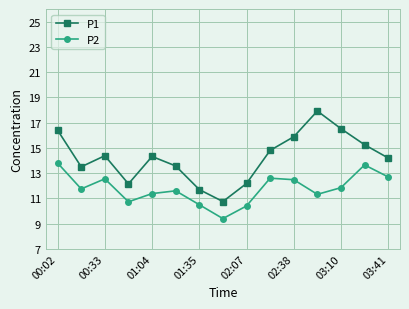

True or false: P1 and P2 intersect in this chart.

False